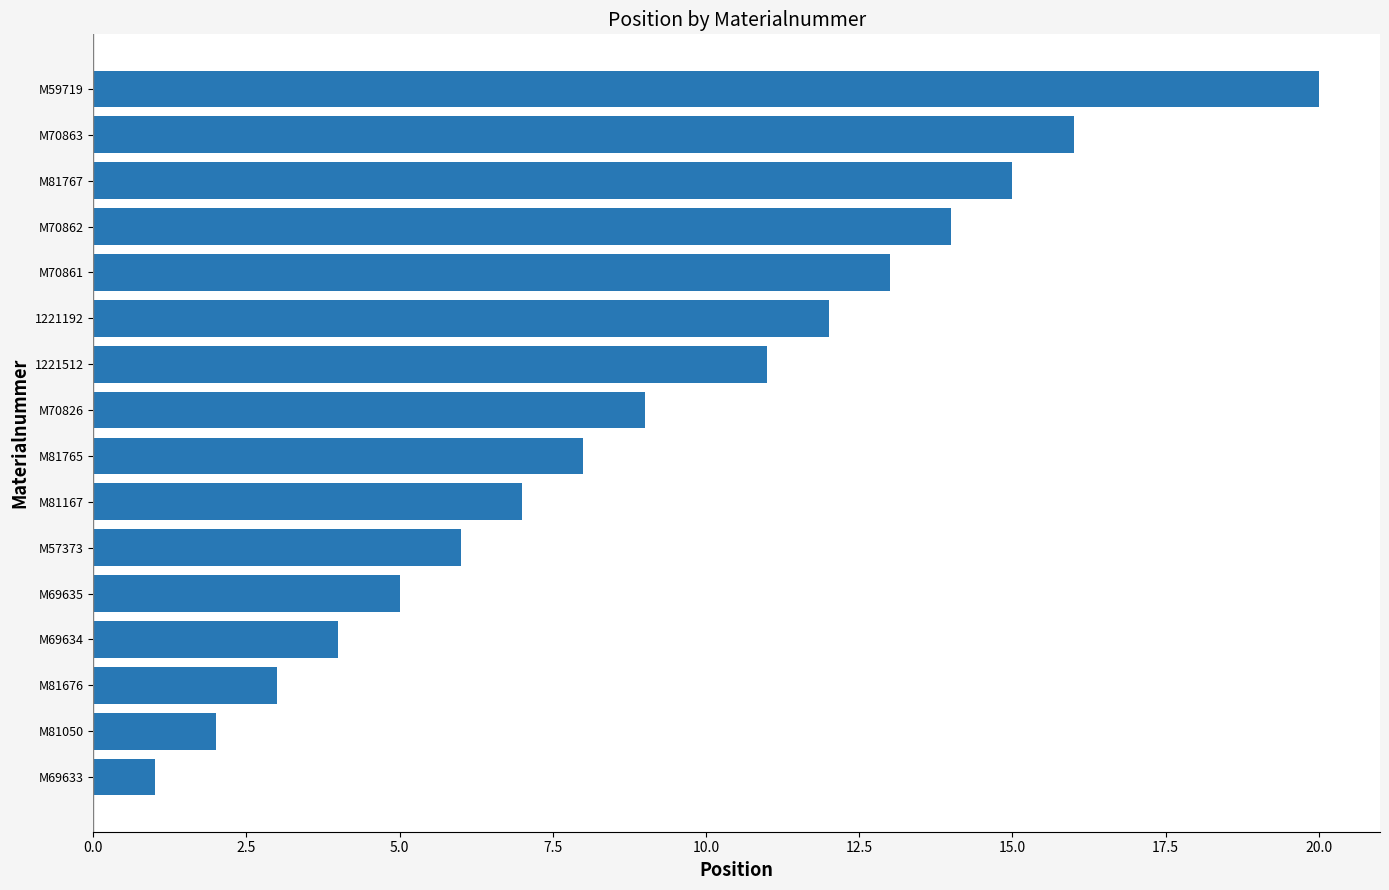

List the labels in order of value, smallest first.

M69633, M81050, M81676, M69634, M69635, M57373, M81167, M81765, M70826, 1221512, 1221192, M70861, M70862, M81767, M70863, M59719